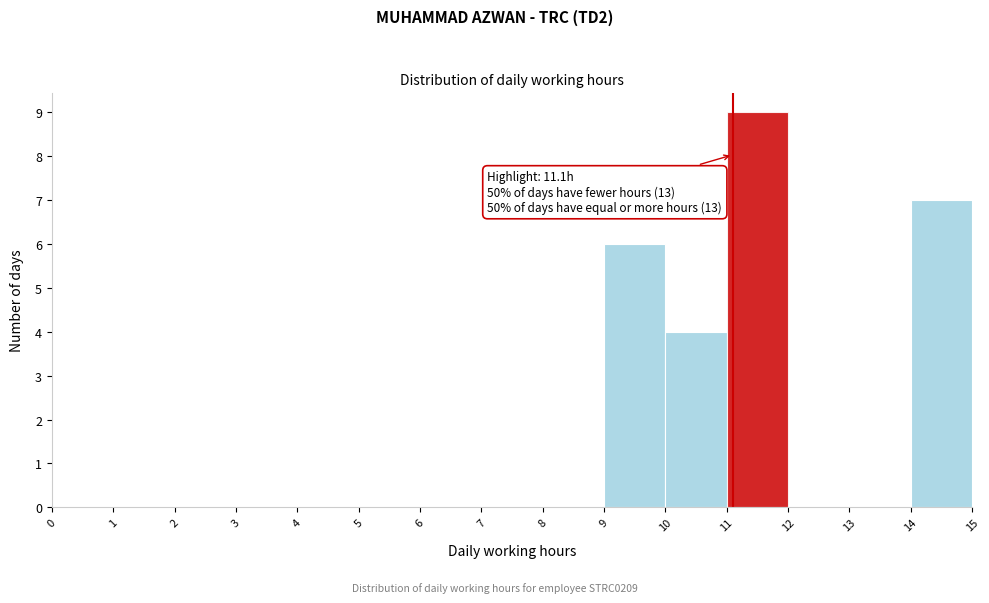

Which range on the x-axis has the tallest bar?

11 to 12